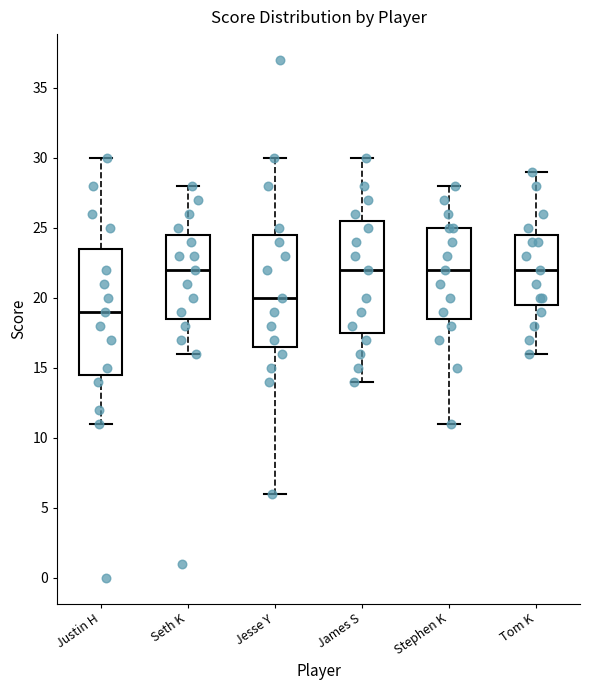

Reading left to right, read every box against the y-axis: the position of its median line, the range the box covers, and the ends of its whiskers. The values are not printed on the chart, so give them approximately, as read against the axis.

Justin H: median 19.0, box 14.5 to 23.5, whiskers 11.0 to 30.0
Seth K: median 22.0, box 18.5 to 24.5, whiskers 16.0 to 28.0
Jesse Y: median 20.0, box 16.5 to 24.5, whiskers 6.0 to 30.0
James S: median 22.0, box 17.5 to 25.5, whiskers 14.0 to 30.0
Stephen K: median 22.0, box 18.5 to 25.0, whiskers 11.0 to 28.0
Tom K: median 22.0, box 19.5 to 24.5, whiskers 16.0 to 29.0